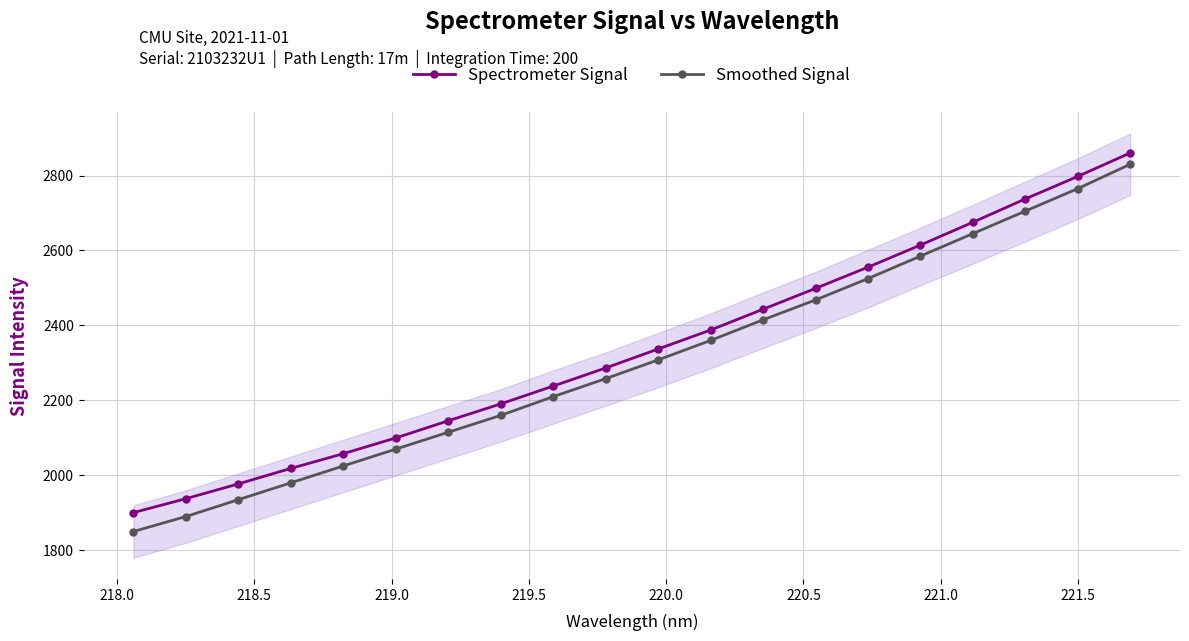

True or false: Spectrometer Signal and Smoothed Signal intersect in this chart.

False